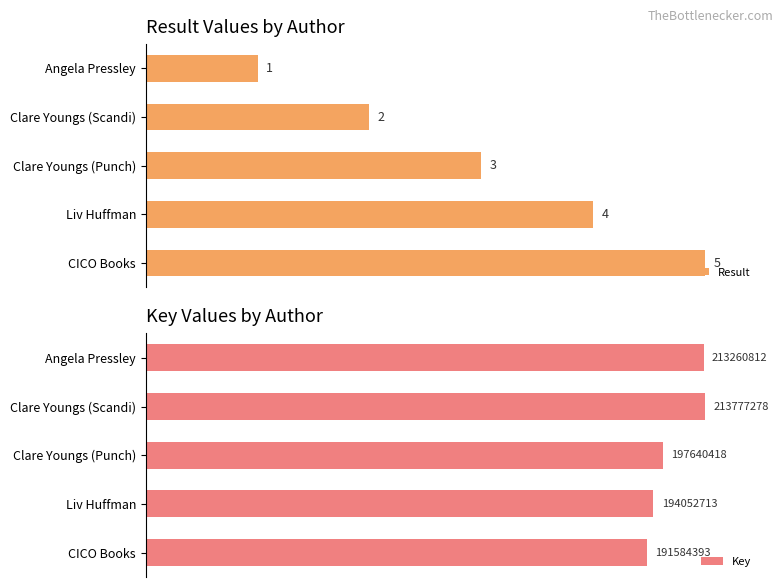

Which has a higher value, Clare Youngs (Punch) or Angela Pressley?

Clare Youngs (Punch)